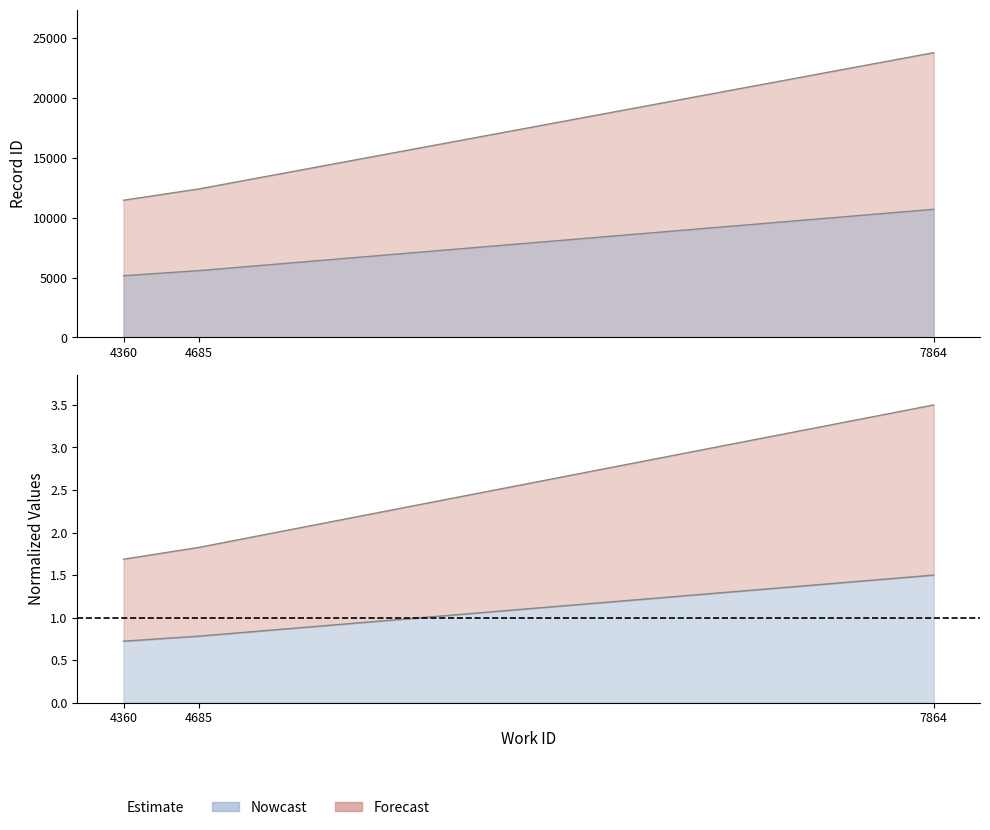

True or false: work_id has a value of 2974.6 at 4360.

False